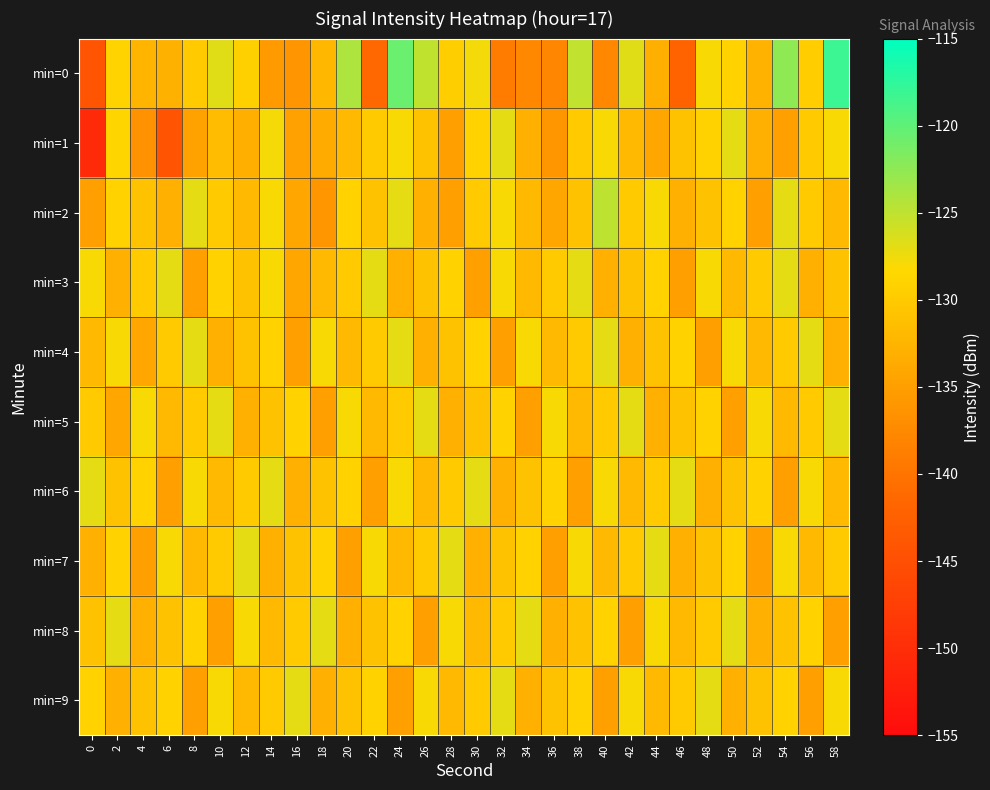

Reading left to right, list all the values displayed in this chart.

min=0: 0=-144.4	2=-128.9	4=-132.4	6=-132.9	8=-129.9	10=-126.8	12=-129.4	14=-135.6	16=-136.2	18=-132.2	20=-124.1	22=-141.5	24=-120.6	26=-125.0	28=-129.5	30=-127.8	32=-139.1	34=-137.7	36=-137.9	38=-125.1	40=-137.6	42=-126.8	44=-133.1	46=-142.1	48=-128.0	50=-129.0	52=-132.7	54=-122.5	56=-129.6	58=-118.2
min=1: 0=-150.4	2=-128.7	4=-136.4	6=-144.3	8=-134.6	10=-131.6	12=-133.2	14=-127.8	16=-134.7	18=-133.6	20=-132.0	22=-130.0	24=-128.0	26=-131.0	28=-135.0	30=-129.0	32=-127.0	34=-133.0	36=-136.0	38=-130.0	40=-128.0	42=-132.0	44=-134.0	46=-131.0	48=-129.0	50=-127.0	52=-133.0	54=-135.0	56=-130.0	58=-128.0
min=2: 0=-135.0	2=-129.0	4=-131.0	6=-133.0	8=-127.0	10=-130.0	12=-132.0	14=-128.0	16=-134.0	18=-136.0	20=-129.0	22=-131.0	24=-127.0	26=-133.0	28=-135.0	30=-130.0	32=-128.0	34=-132.0	36=-134.0	38=-131.0	40=-125.0	42=-130.0	44=-128.0	46=-133.0	48=-131.0	50=-129.0	52=-135.0	54=-127.0	56=-130.0	58=-132.0
min=3: 0=-128.0	2=-133.0	4=-130.0	6=-127.0	8=-135.0	10=-129.0	12=-131.0	14=-128.0	16=-134.0	18=-132.0	20=-130.0	22=-127.0	24=-133.0	26=-131.0	28=-129.0	30=-135.0	32=-128.0	34=-132.0	36=-130.0	38=-127.0	40=-133.0	42=-131.0	44=-129.0	46=-135.0	48=-128.0	50=-132.0	52=-130.0	54=-127.0	56=-133.0	58=-131.0
min=4: 0=-132.0	2=-128.0	4=-134.0	6=-130.0	8=-127.0	10=-133.0	12=-131.0	14=-129.0	16=-135.0	18=-128.0	20=-132.0	22=-130.0	24=-127.0	26=-133.0	28=-131.0	30=-129.0	32=-135.0	34=-128.0	36=-132.0	38=-130.0	40=-127.0	42=-133.0	44=-131.0	46=-129.0	48=-135.0	50=-128.0	52=-132.0	54=-130.0	56=-127.0	58=-133.0
min=5: 0=-130.0	2=-134.0	4=-128.0	6=-132.0	8=-130.0	10=-127.0	12=-133.0	14=-131.0	16=-129.0	18=-135.0	20=-128.0	22=-132.0	24=-130.0	26=-127.0	28=-133.0	30=-131.0	32=-129.0	34=-135.0	36=-128.0	38=-132.0	40=-130.0	42=-127.0	44=-133.0	46=-131.0	48=-129.0	50=-135.0	52=-128.0	54=-132.0	56=-130.0	58=-127.0
min=6: 0=-127.0	2=-131.0	4=-129.0	6=-135.0	8=-128.0	10=-132.0	12=-130.0	14=-127.0	16=-133.0	18=-131.0	20=-129.0	22=-135.0	24=-128.0	26=-132.0	28=-130.0	30=-127.0	32=-133.0	34=-131.0	36=-129.0	38=-135.0	40=-128.0	42=-132.0	44=-130.0	46=-127.0	48=-133.0	50=-131.0	52=-129.0	54=-135.0	56=-128.0	58=-132.0
min=7: 0=-133.0	2=-129.0	4=-135.0	6=-128.0	8=-132.0	10=-130.0	12=-127.0	14=-133.0	16=-131.0	18=-129.0	20=-135.0	22=-128.0	24=-132.0	26=-130.0	28=-127.0	30=-133.0	32=-131.0	34=-129.0	36=-135.0	38=-128.0	40=-132.0	42=-130.0	44=-127.0	46=-133.0	48=-131.0	50=-129.0	52=-135.0	54=-128.0	56=-132.0	58=-130.0
min=8: 0=-131.0	2=-127.0	4=-133.0	6=-131.0	8=-129.0	10=-135.0	12=-128.0	14=-132.0	16=-130.0	18=-127.0	20=-133.0	22=-131.0	24=-129.0	26=-135.0	28=-128.0	30=-132.0	32=-130.0	34=-127.0	36=-133.0	38=-131.0	40=-129.0	42=-135.0	44=-128.0	46=-132.0	48=-130.0	50=-127.0	52=-133.0	54=-131.0	56=-129.0	58=-135.0
min=9: 0=-129.0	2=-133.0	4=-131.0	6=-129.0	8=-135.0	10=-128.0	12=-132.0	14=-130.0	16=-127.0	18=-133.0	20=-131.0	22=-129.0	24=-135.0	26=-128.0	28=-132.0	30=-130.0	32=-127.0	34=-133.0	36=-131.0	38=-129.0	40=-135.0	42=-128.0	44=-132.0	46=-130.0	48=-127.0	50=-133.0	52=-131.0	54=-129.0	56=-135.0	58=-128.0